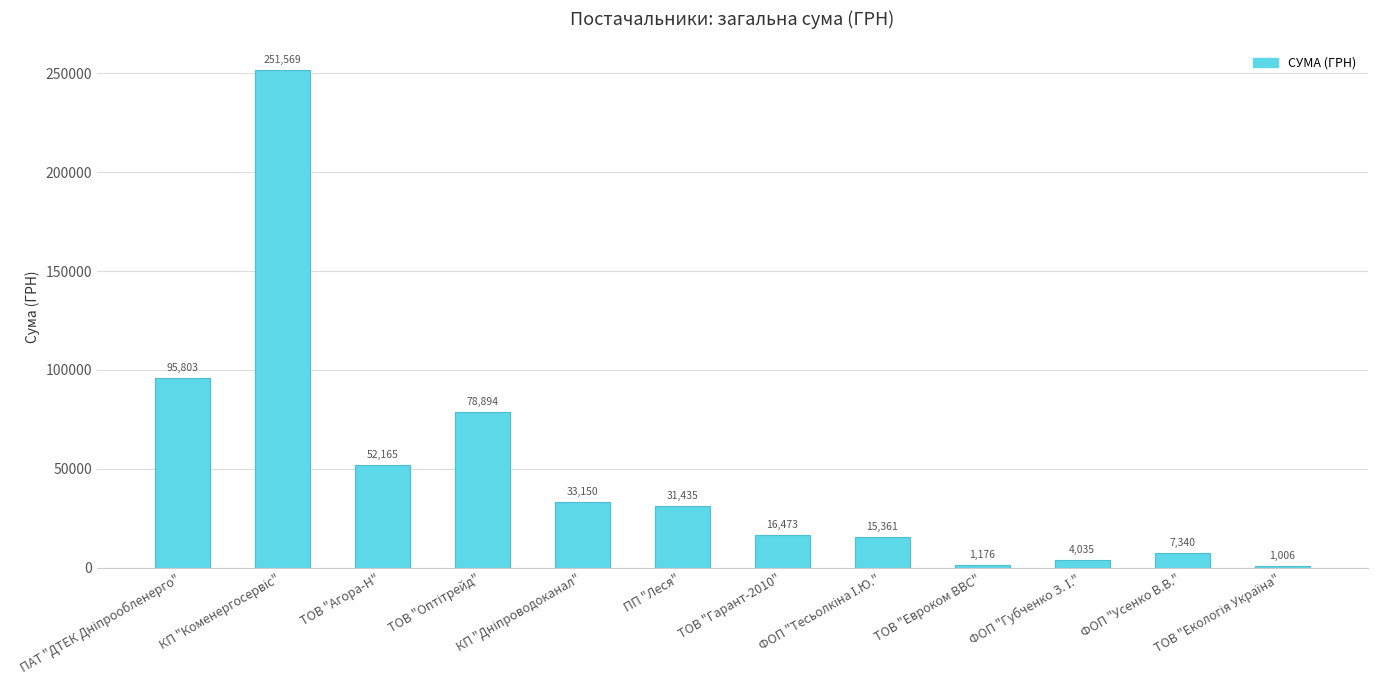

What is the value of the 4th bar from the left?

78894.2